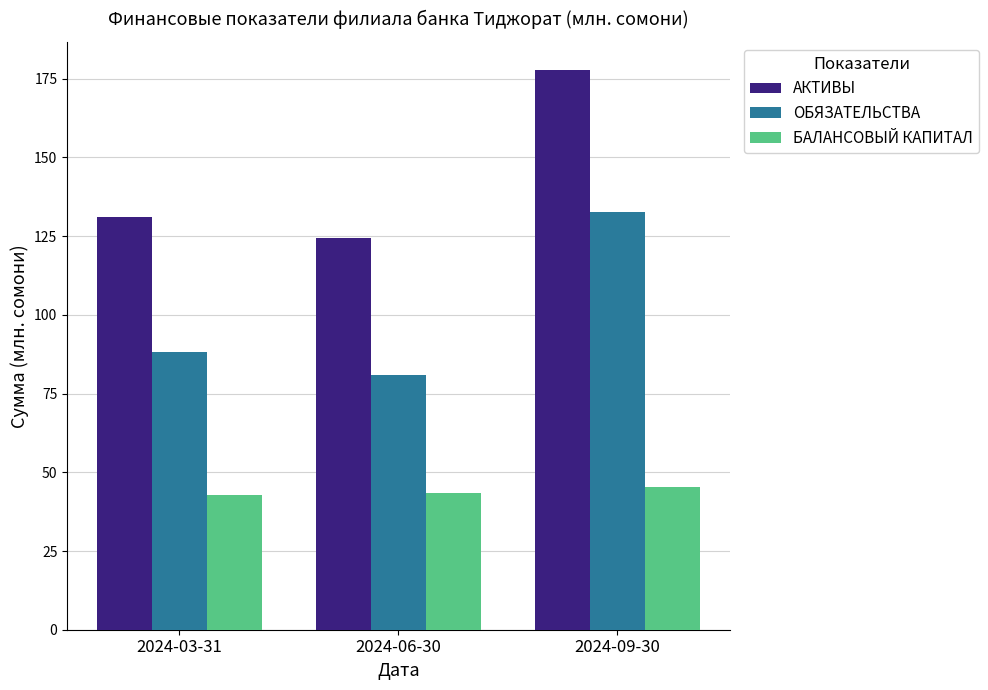

How many data points does each series have?

3